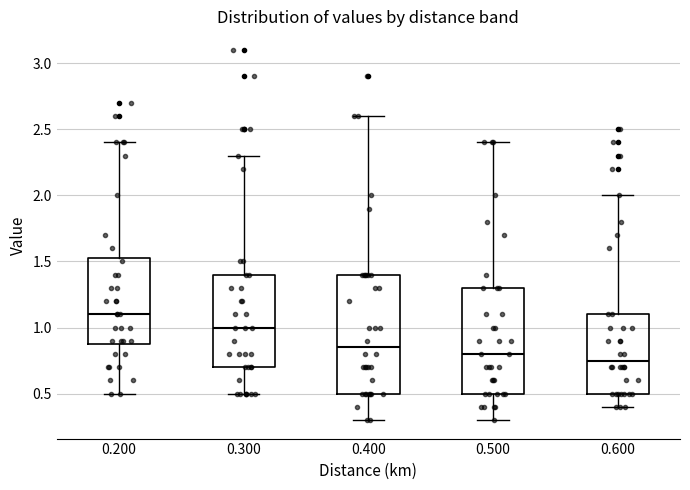

Reading left to right, read every box against the y-axis: the position of its median line, the range the box covers, and the ends of its whiskers. The values are not printed on the chart, so give them approximately, as read against the axis.

0.200: median 1.10, box 0.90 to 1.55, whiskers 0.50 to 2.40
0.300: median 1.00, box 0.70 to 1.40, whiskers 0.50 to 2.30
0.400: median 0.85, box 0.50 to 1.40, whiskers 0.30 to 2.60
0.500: median 0.80, box 0.50 to 1.30, whiskers 0.30 to 2.40
0.600: median 0.75, box 0.50 to 1.10, whiskers 0.40 to 2.00